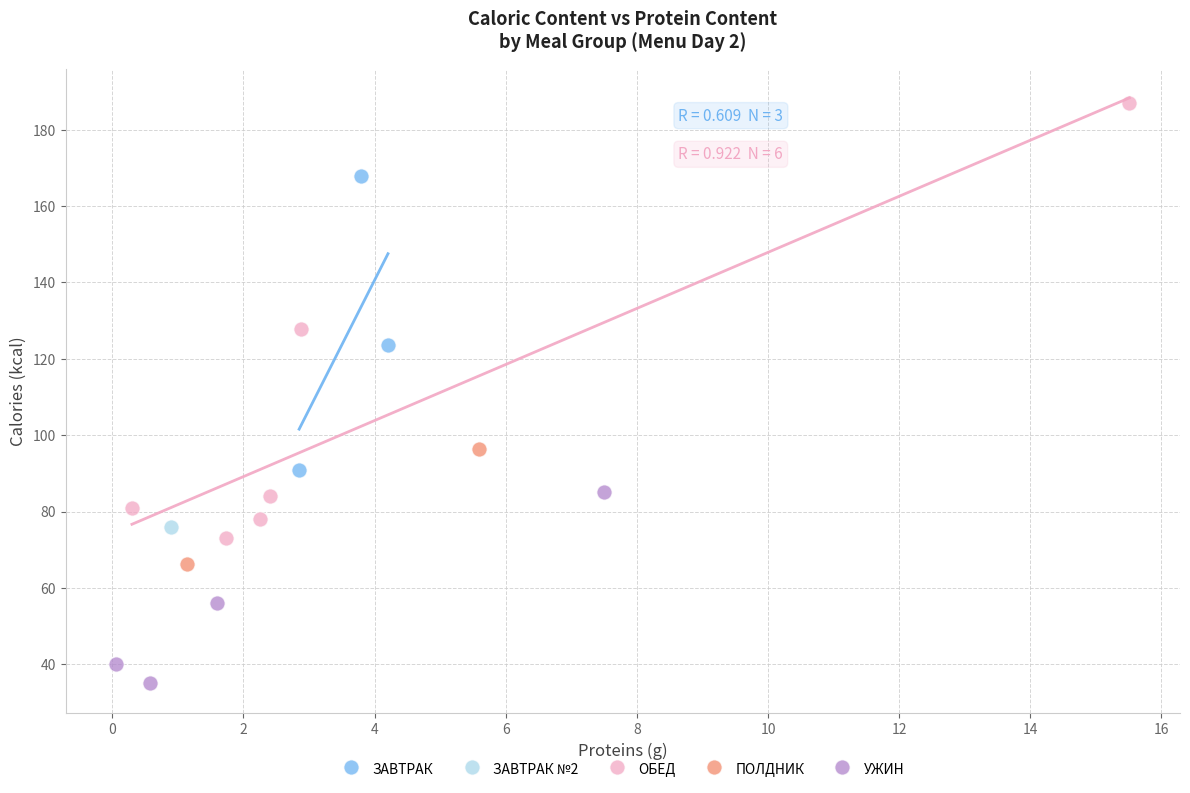

Which series contains the highest Y value?

ОБЕД